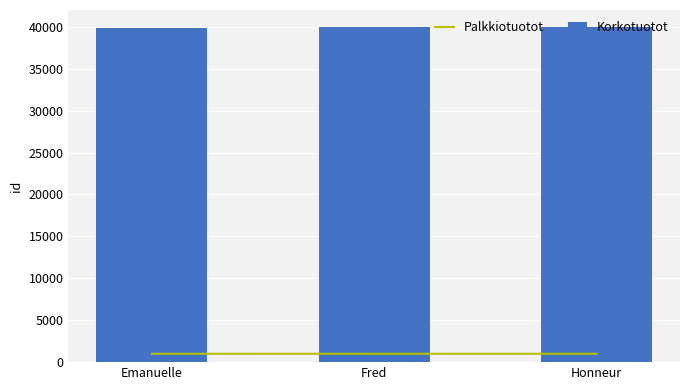

What are all the series names shown in the legend?

Palkkiotuotot, Korkotuotot